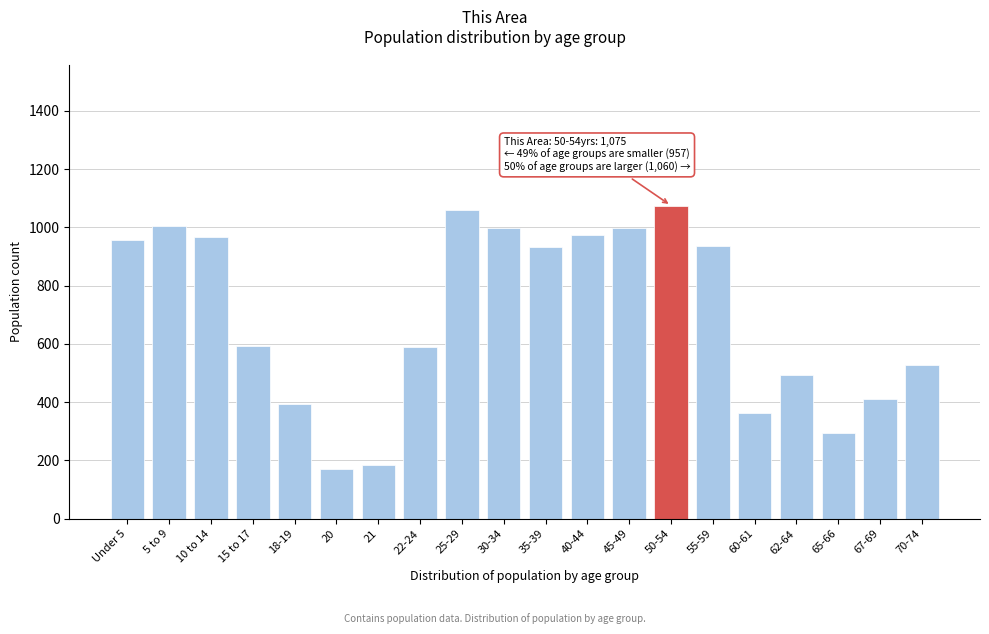

The chart shows a value of 1075 at 50-54. True or false?

True